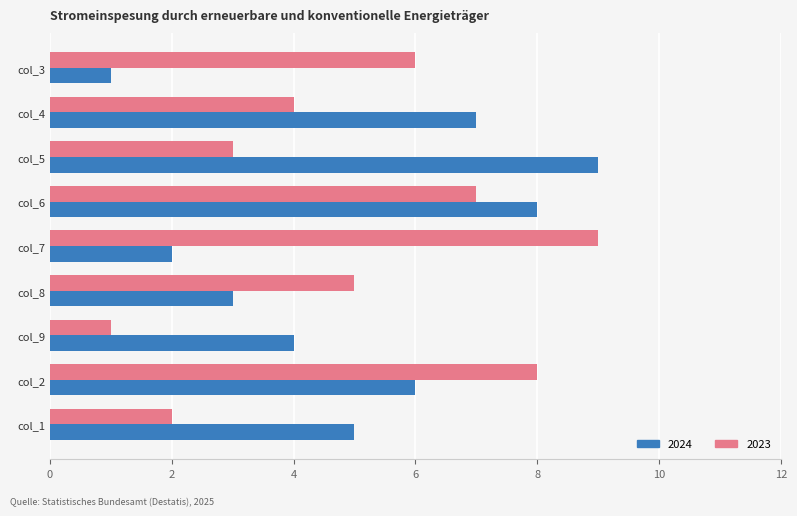

Rank the series at col_2 from lowest to highest value.

2024, 2023